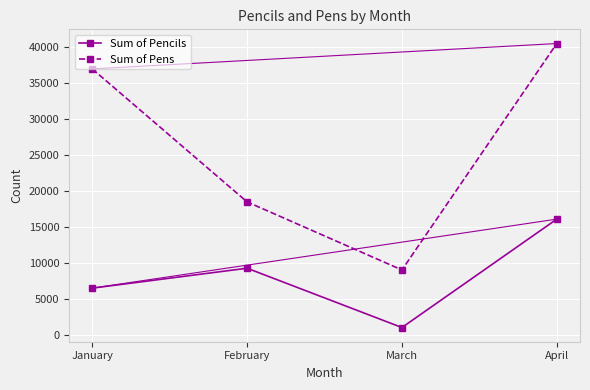

Reading left to right, what are all the values shown in this chart?

Sum of Pencils: January=6500	February=9270	March=1020	April=16100
Sum of Pens: January=37000	February=18500	March=9030	April=40530